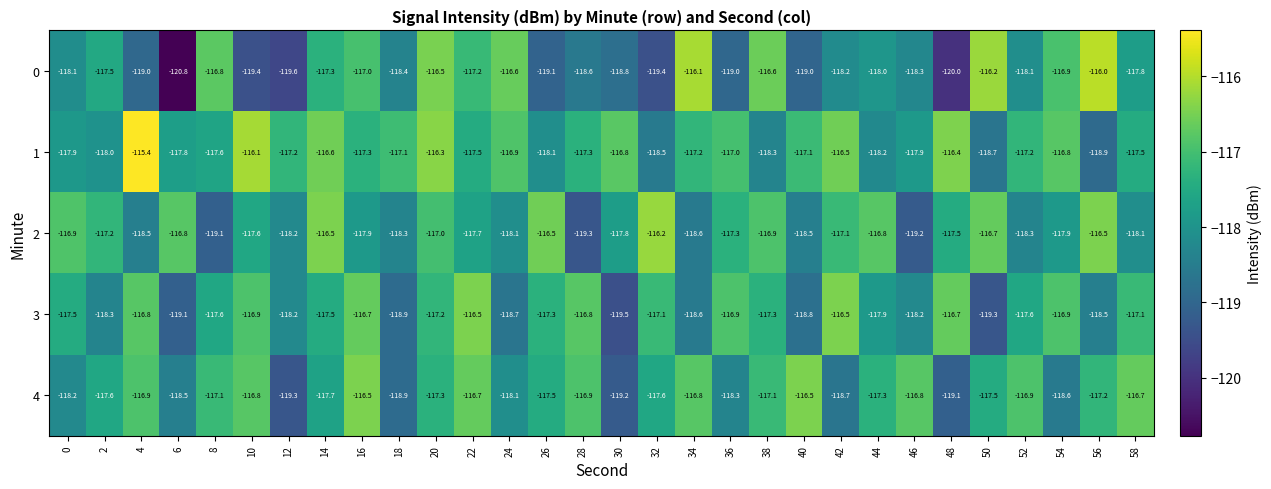

How many series are shown in this chart?

5